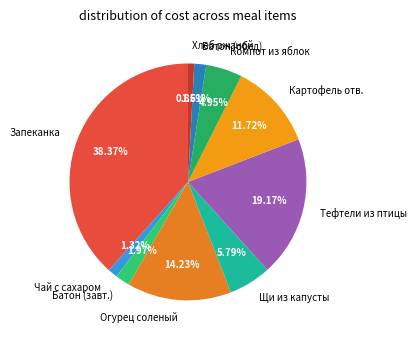

What is the ratio of the value at Чай с сахаром to the value at Хлеб ржаной?

1.6